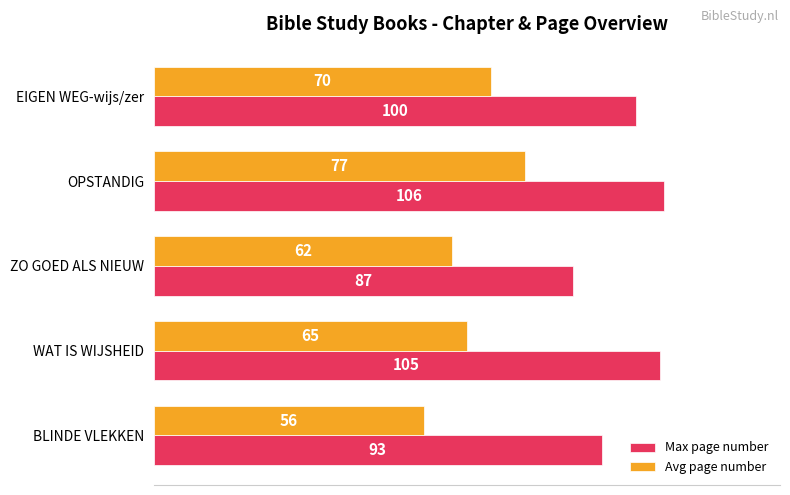

At BLINDE VLEKKEN, list the series in order from smallest to largest.

Avg page number, Max page number